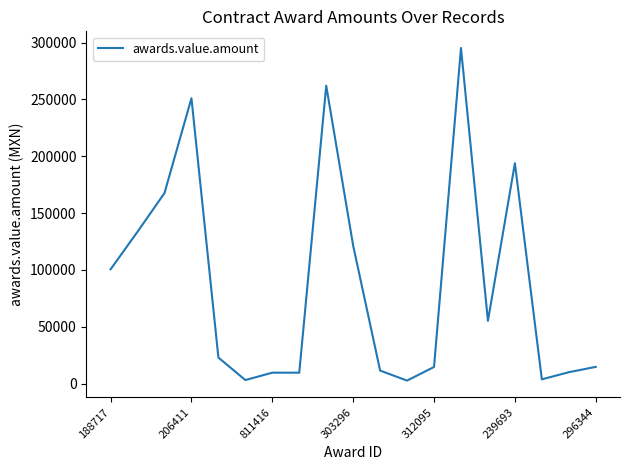

What is the difference between the maximum and minimum values?

292610.0